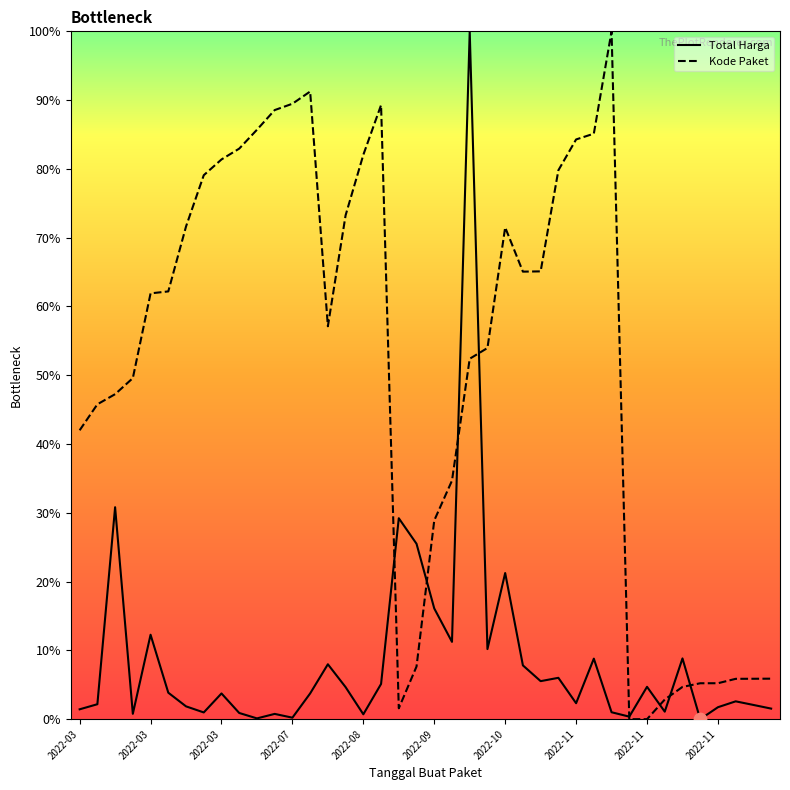

Which series reaches the minimum Y coordinate?

Total Harga